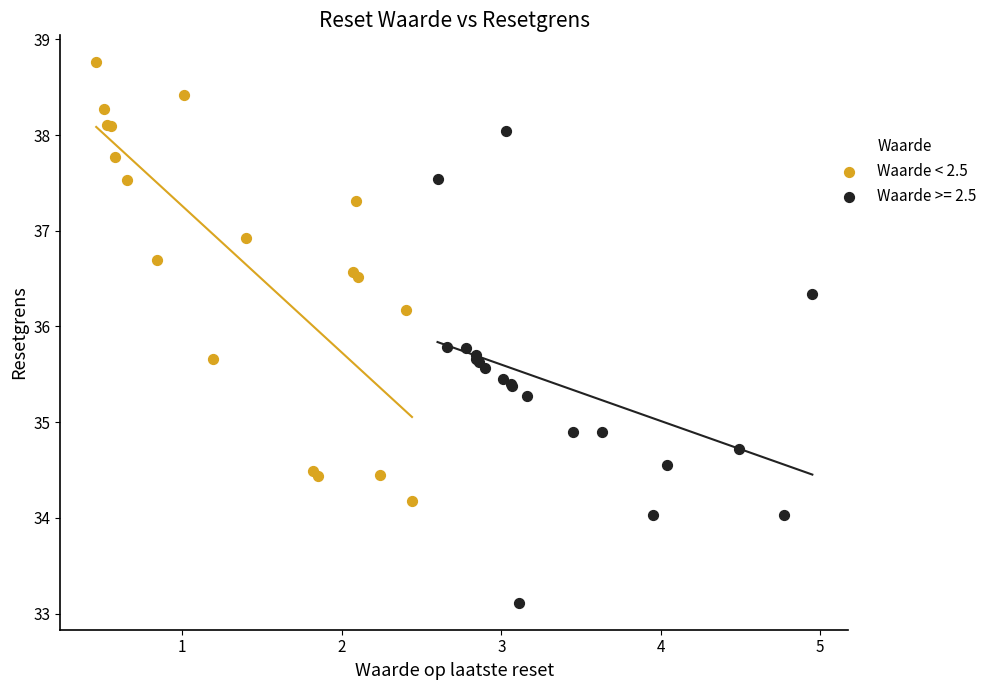

Which series has the widest spread of Y values?

Waarde >= 2.5